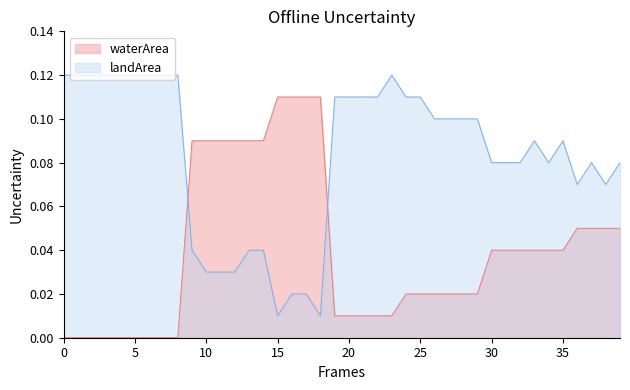

Which series has the largest total across all categories?

landArea